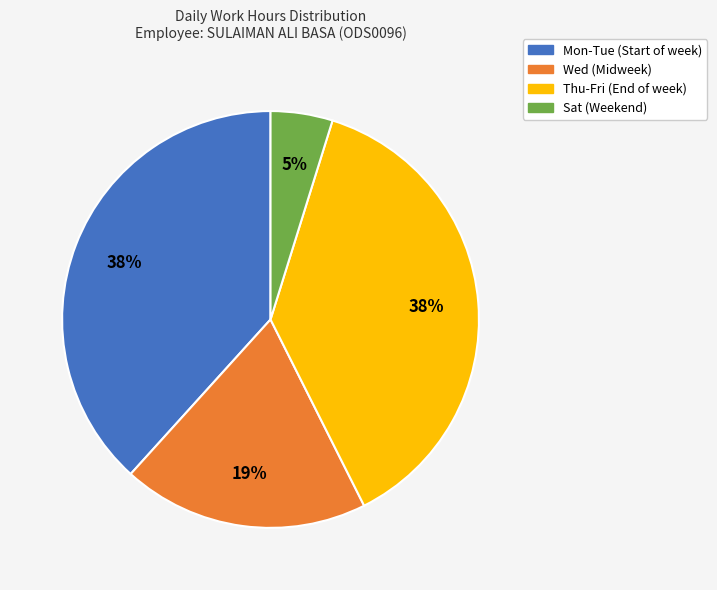

To the nearest percent, what is the average slice percentage?

25%